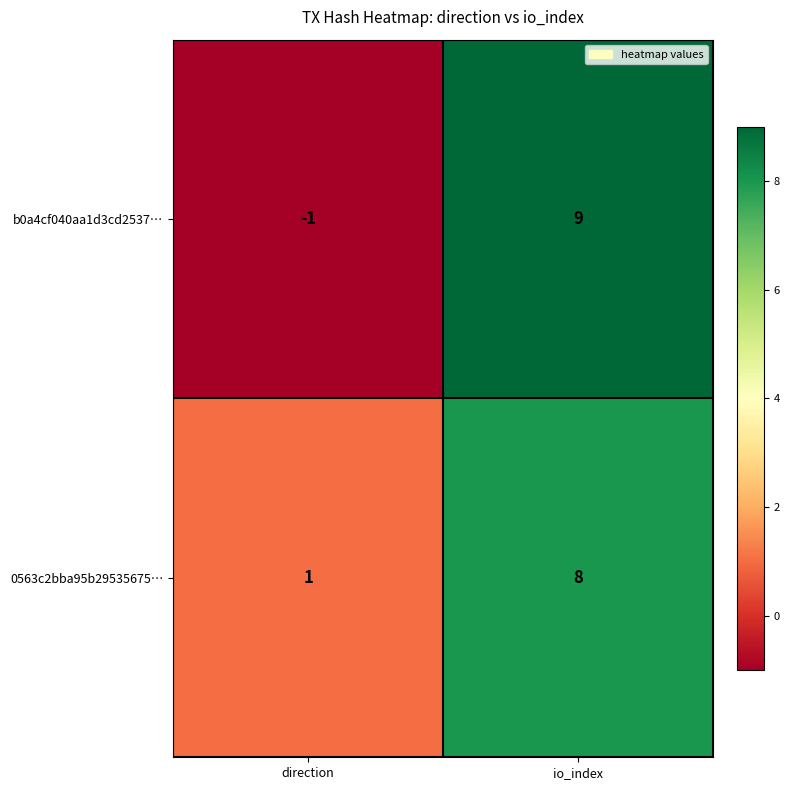

The 0563c2bba95b29535675… series shows 0 at direction. True or false?

False